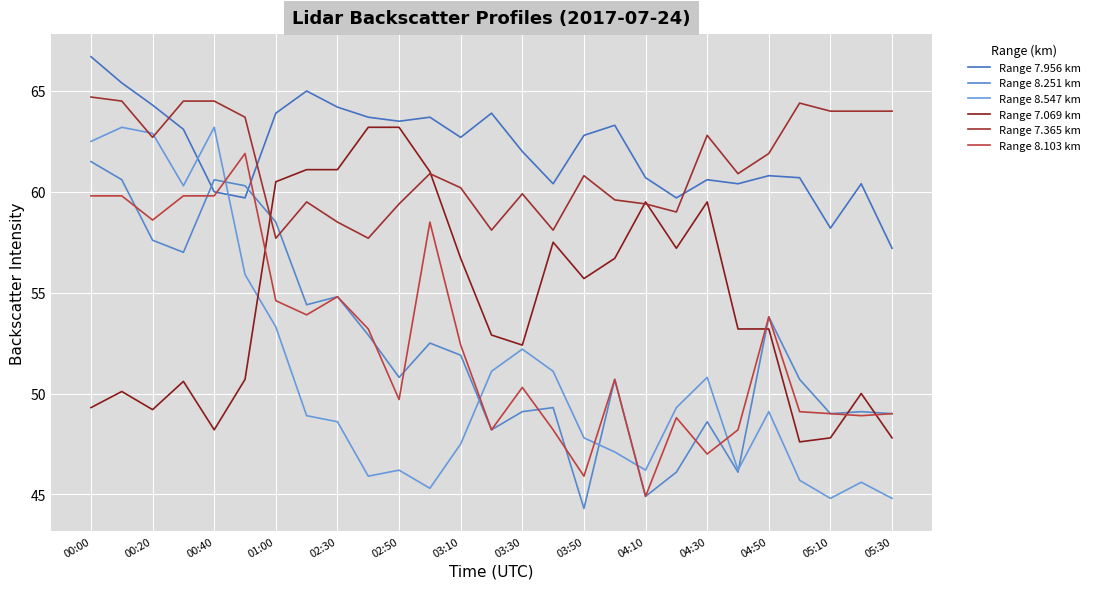

Reading left to right, what are all the values shown in this chart?

Range 7.956 km: 66.7	65.4	64.3	63.1	60.0	59.7	63.9	65.0	64.2	63.7	63.5	63.7	62.7	63.9	62.0	60.4	62.8	63.3	60.7	59.7	60.6	60.4	60.8	60.7	58.2	60.4	57.2
Range 8.251 km: 61.5	60.6	57.6	57.0	60.6	60.3	58.5	54.4	54.8	52.9	50.8	52.5	51.9	48.2	49.1	49.3	44.3	50.7	44.9	46.1	48.6	46.1	53.8	50.7	49.0	49.1	49.0
Range 8.547 km: 62.5	63.2	62.9	60.3	63.2	55.9	53.3	48.9	48.6	45.9	46.2	45.3	47.5	51.1	52.2	51.1	47.8	47.1	46.2	49.3	50.8	46.2	49.1	45.7	44.8	45.6	44.8
Range 7.069 km: 49.3	50.1	49.2	50.6	48.2	50.7	60.5	61.1	61.1	63.2	63.2	61.0	56.7	52.9	52.4	57.5	55.7	56.7	59.5	57.2	59.5	53.2	53.2	47.6	47.8	50.0	47.8
Range 7.365 km: 64.7	64.5	62.7	64.5	64.5	63.7	57.7	59.5	58.5	57.7	59.4	60.9	60.2	58.1	59.9	58.1	60.8	59.6	59.4	59.0	62.8	60.9	61.9	64.4	64.0	64.0	64.0
Range 8.103 km: 59.8	59.8	58.6	59.8	59.8	61.9	54.6	53.9	54.8	53.2	49.7	58.5	52.4	48.2	50.3	48.2	45.9	50.7	44.9	48.8	47.0	48.2	53.8	49.1	49.0	48.9	49.0